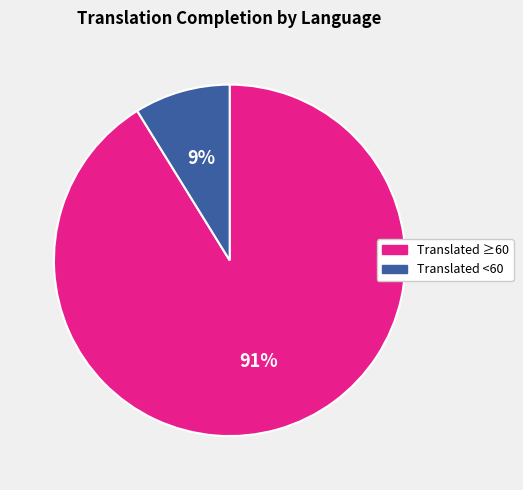

To the nearest percent, what is the difference between the largest and smallest slice percentages?

82%